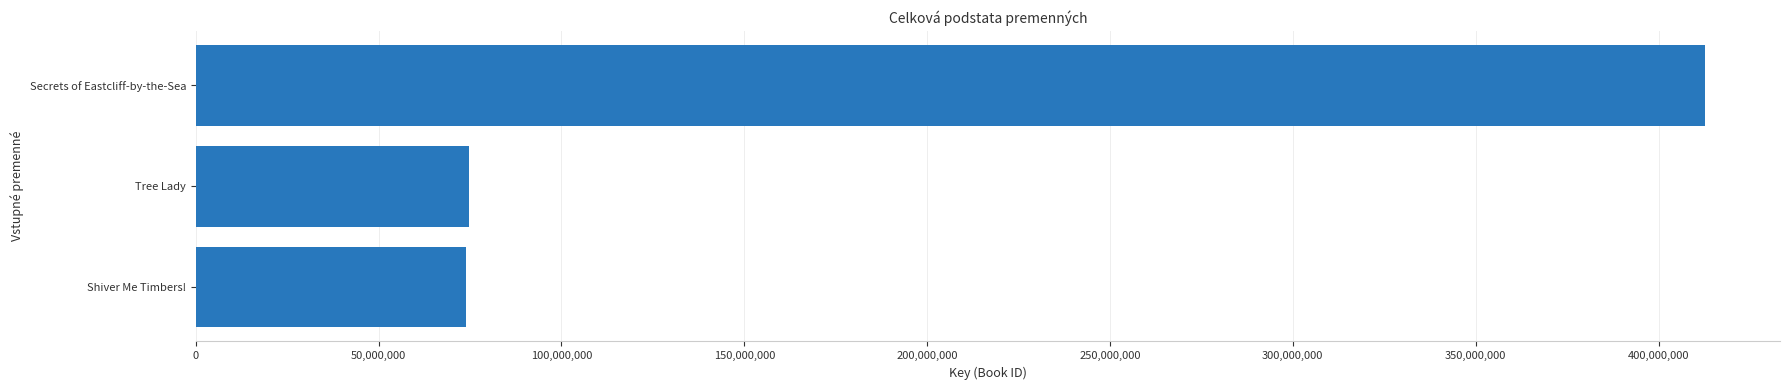

What is the sum of all values?

561079871